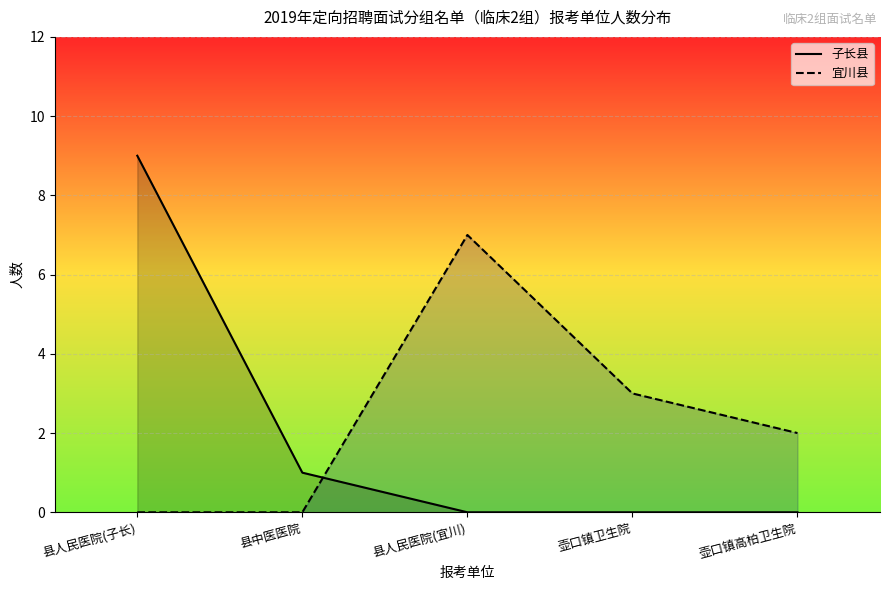

How many intersections are there between 子长县 and 宜川县?

1